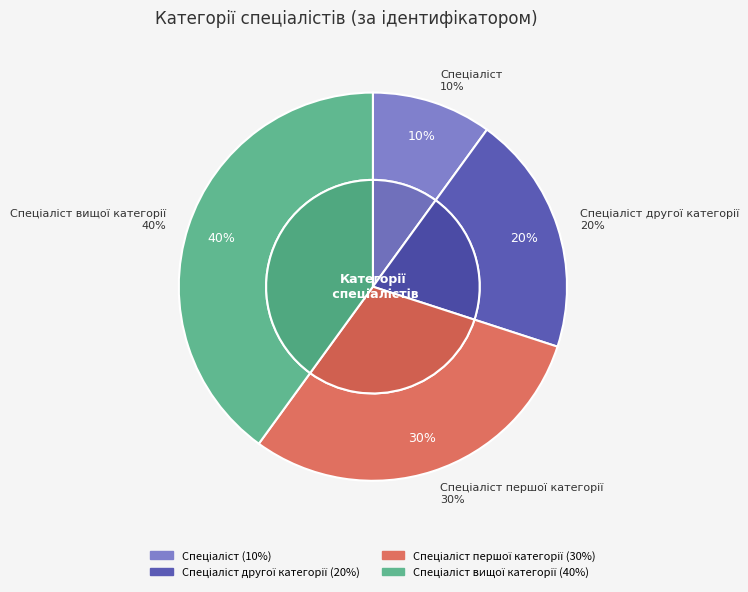

The Спеціаліст другої категорії slice represents 27% of the pie. True or false?

False